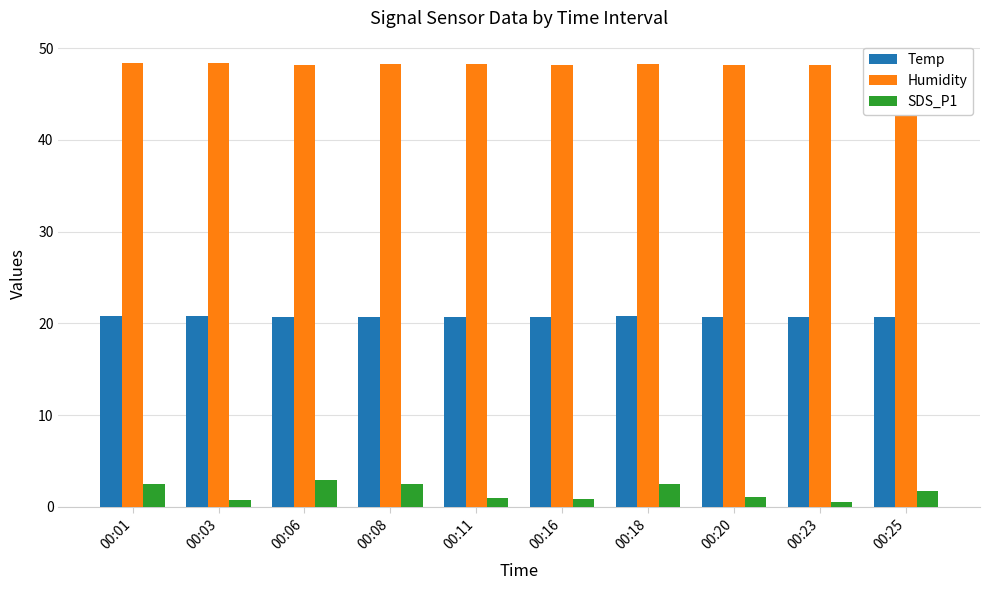

Which series changed the most between 00:01 and 00:03?

SDS_P1